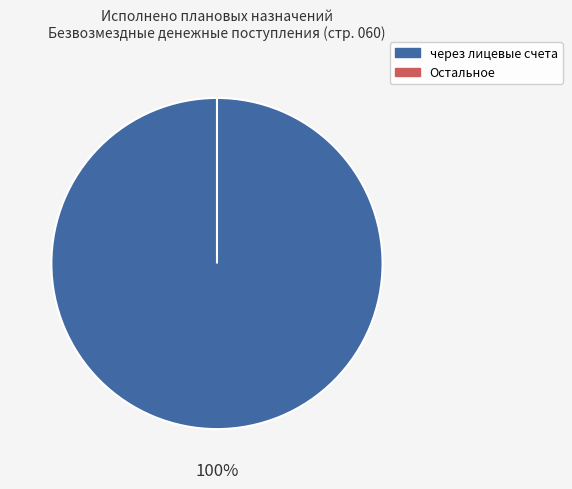

Is it true that некассовыми операциями is 0% of the pie?

True